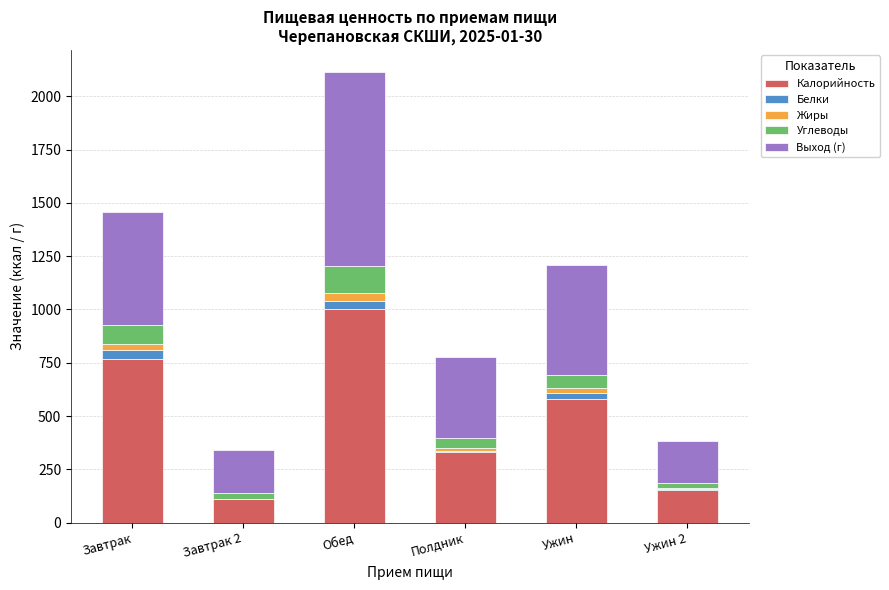

What is the maximum value for Калорийность?

1000.5